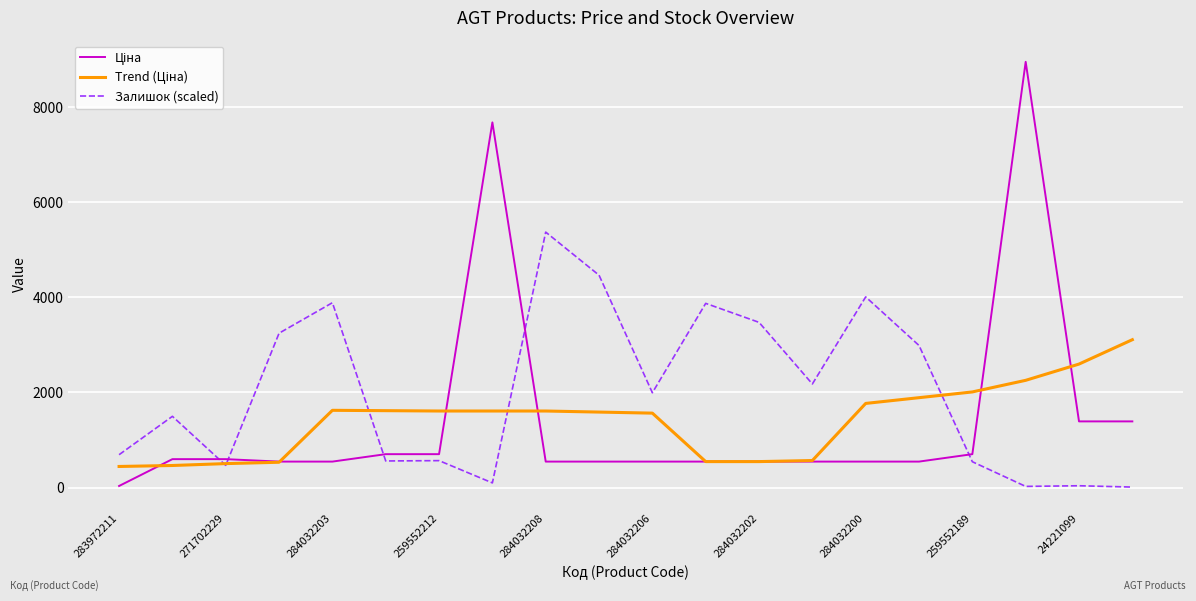

Is this an area chart (filled region under the line)?

No